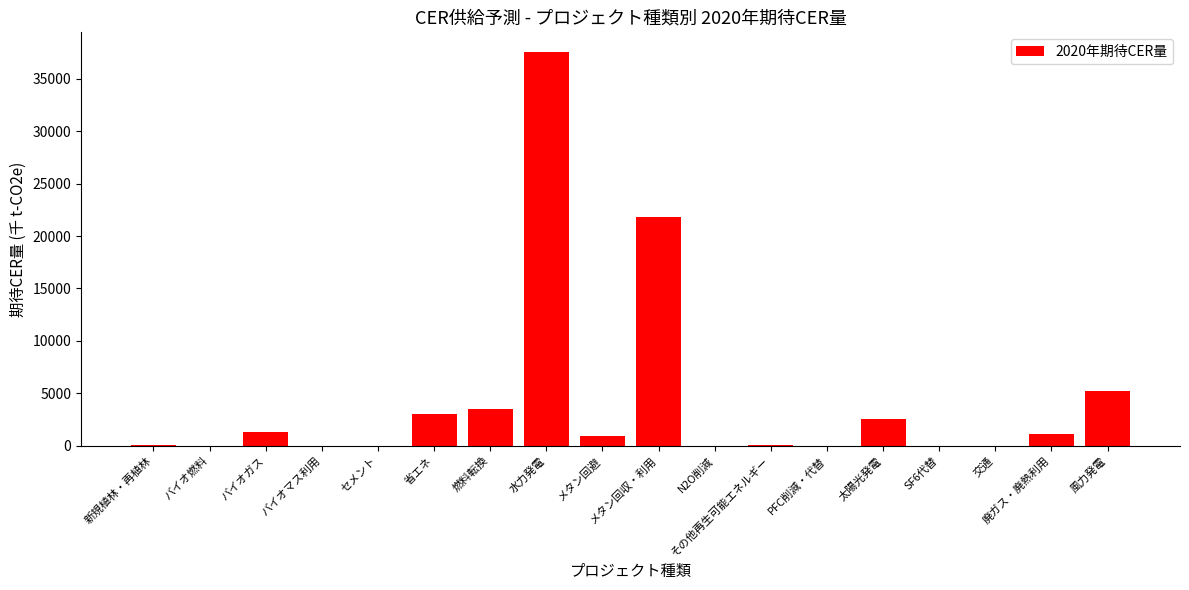

The chart shows a value of 1341.1 at バイオガス. True or false?

True